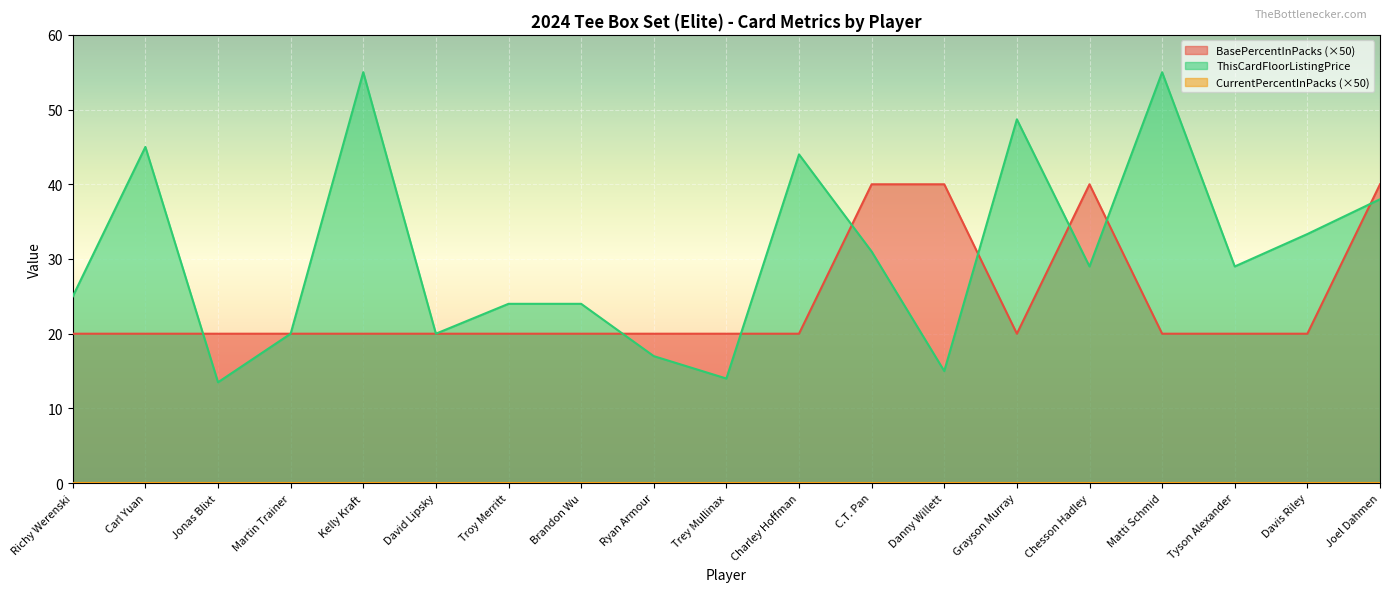

Which category has the lowest value across all series?

Jonas Blixt